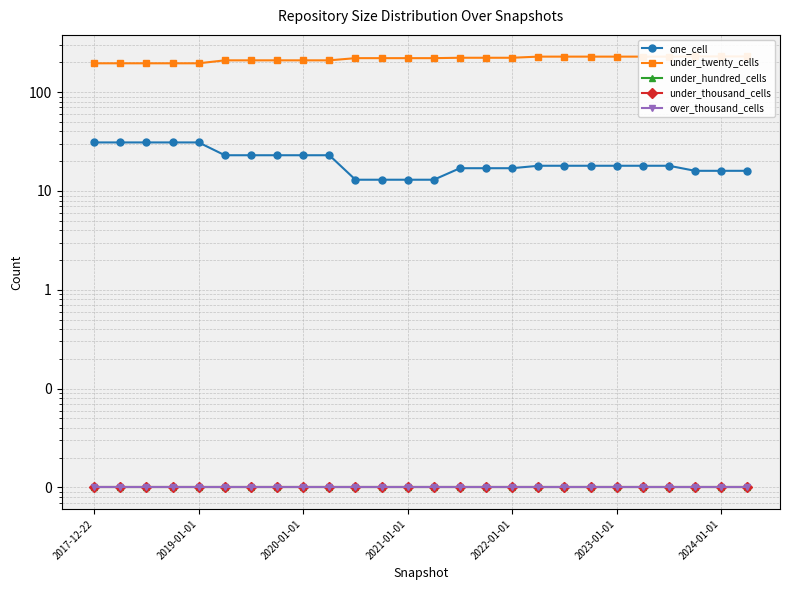

True or false: under_thousand_cells and under_twenty_cells cross at least once.

False